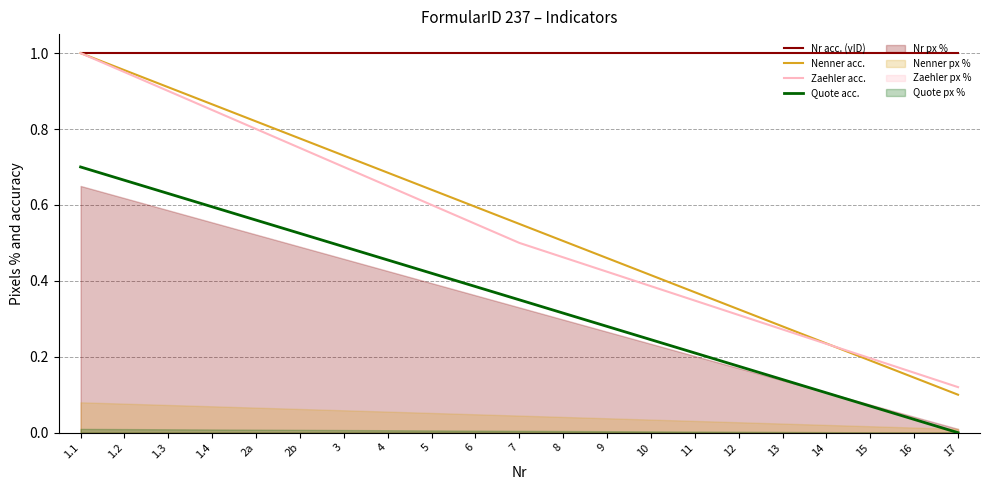

Which series changed the most between 11 and 15?

Nenner acc.